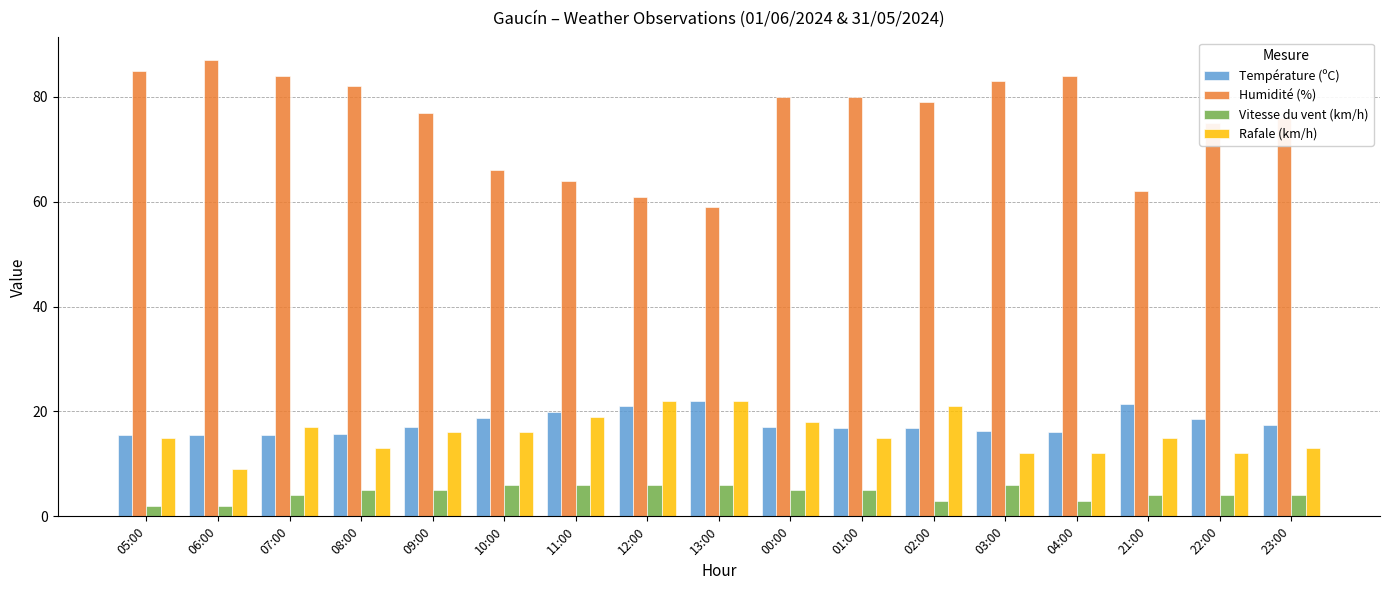

At how many categories does at least one series exceed 63?

14